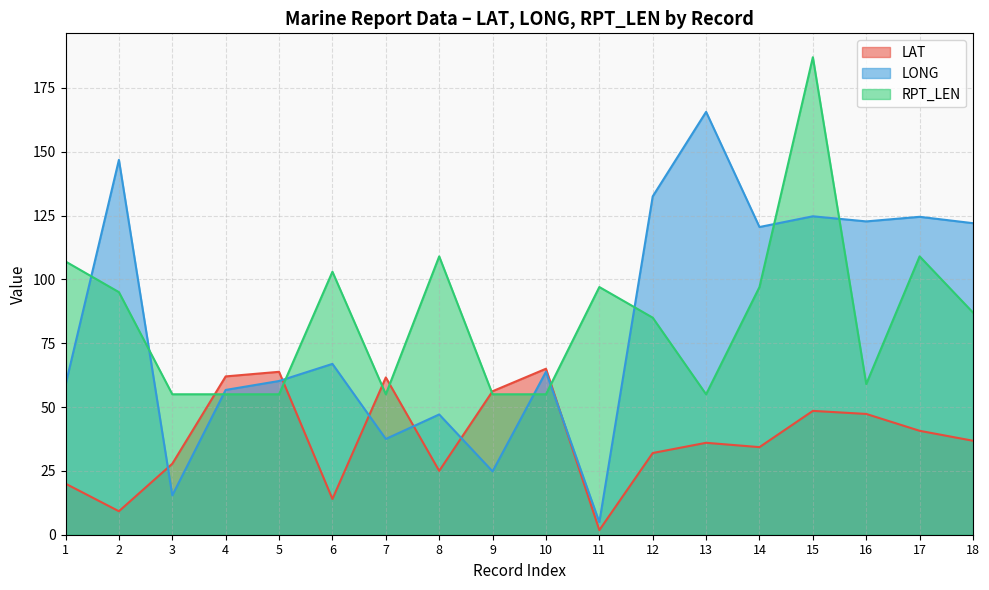

Which category has the lowest value in the LONG series?

11